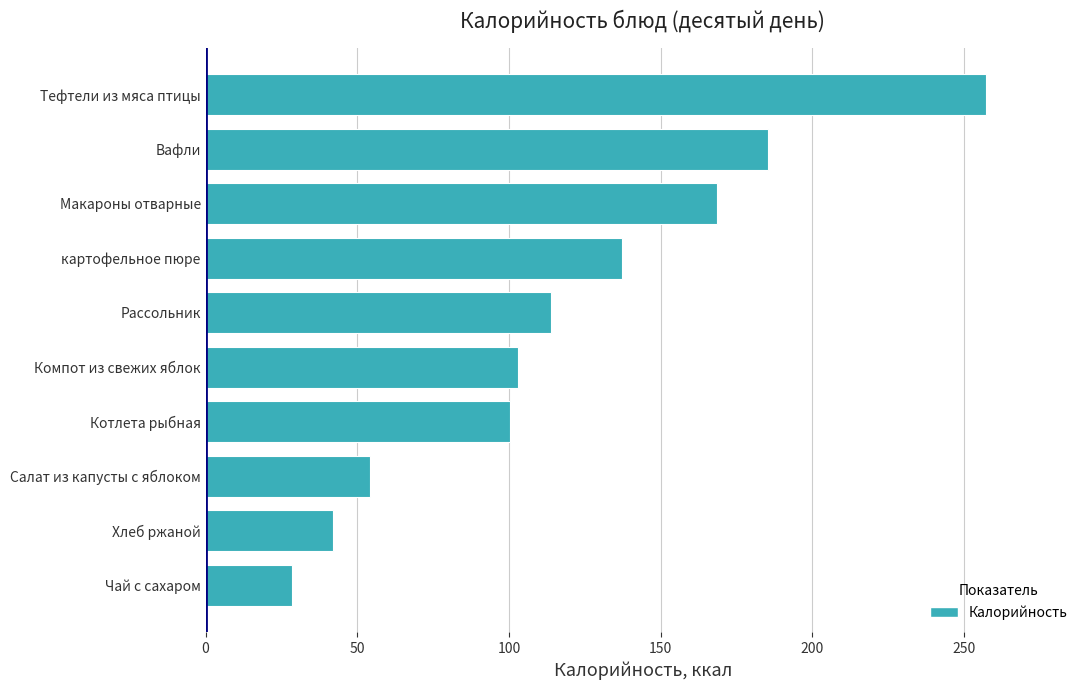

At which label is the value closest to 143?

картофельное пюре